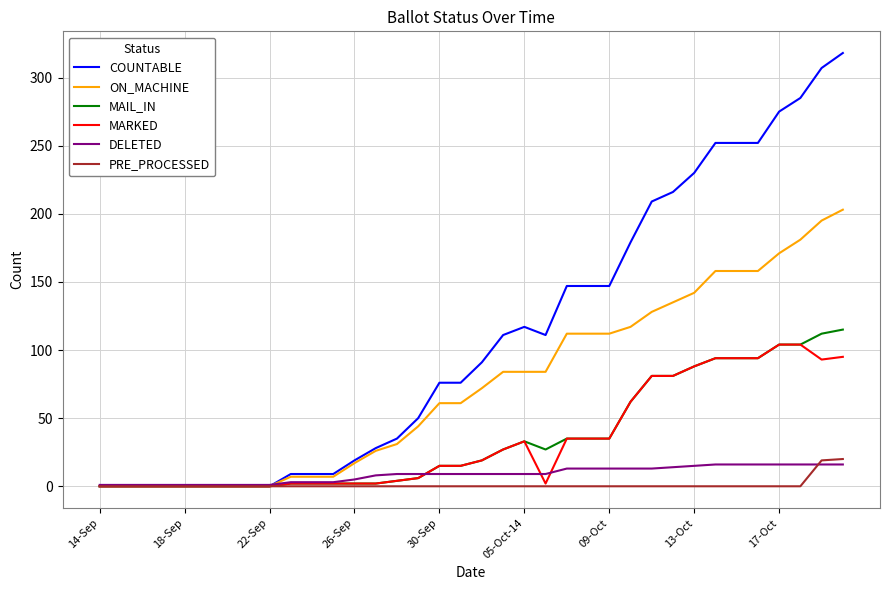

What is the maximum value shown in the chart?

318